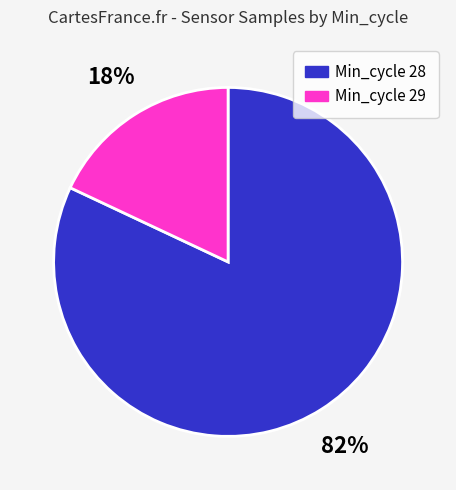

Which has a higher value, Min_cycle 28 or Min_cycle 29?

Min_cycle 28